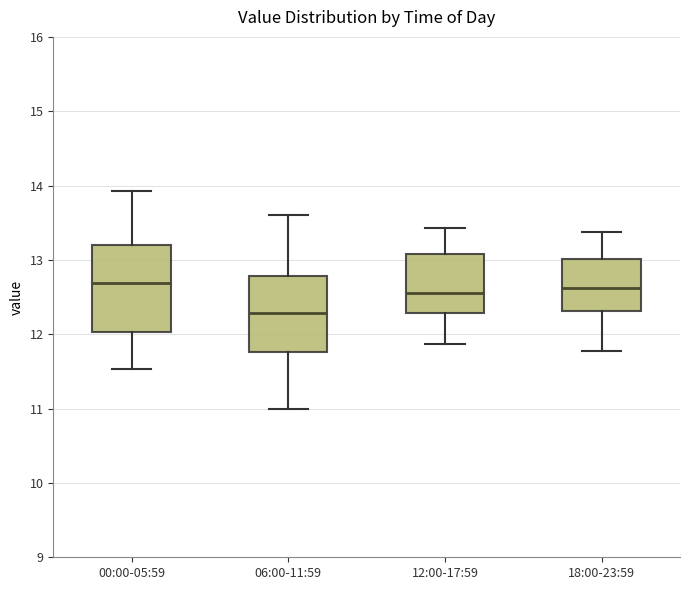

Reading left to right, transcribe this box plot: for each box, give where its median line is, the range the box spans, and where its two whiskers end, as read against the y-axis. The values are not printed on the chart, so give them approximately, as read against the axis.

00:00-05:59: median 12.7, box 12.0 to 13.2, whiskers 11.5 to 13.9
06:00-11:59: median 12.3, box 11.8 to 12.8, whiskers 11.0 to 13.6
12:00-17:59: median 12.6, box 12.3 to 13.1, whiskers 11.9 to 13.4
18:00-23:59: median 12.6, box 12.3 to 13.0, whiskers 11.8 to 13.4